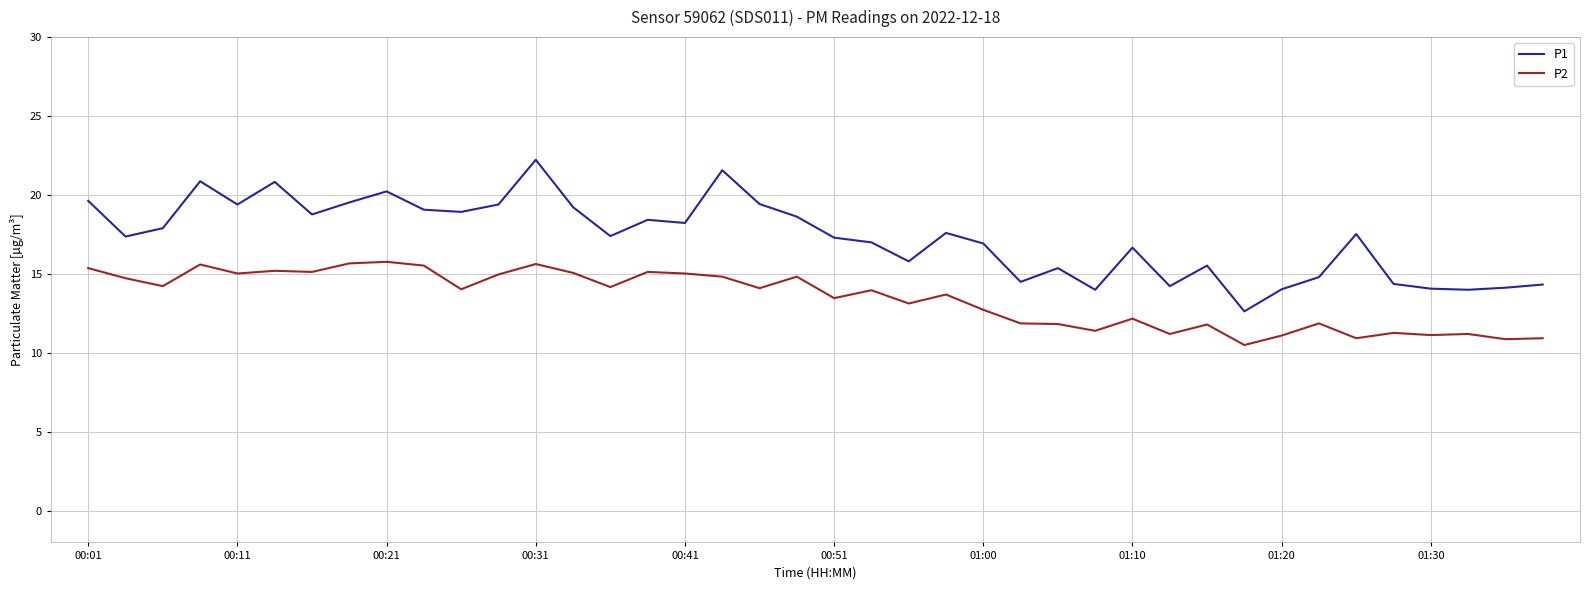

At how many categories does at least one series exceed 22?

1